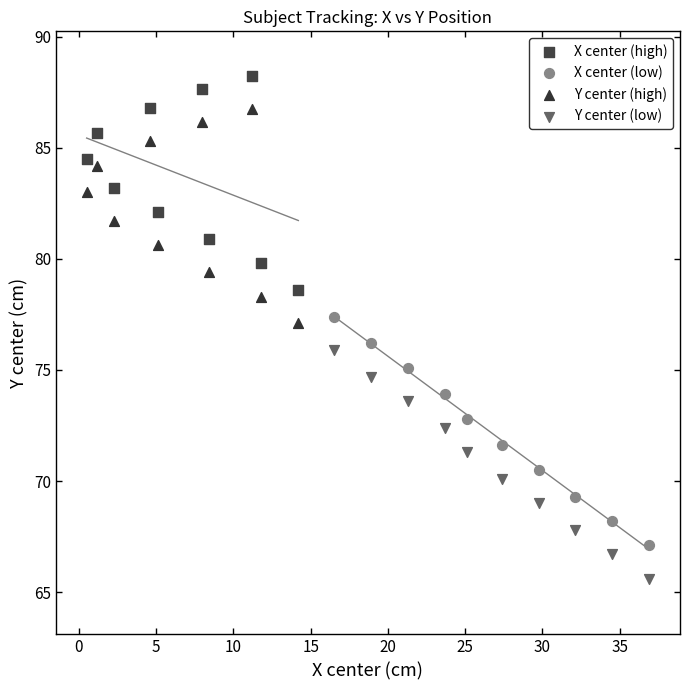

Which series contains the highest Y value?

X center (high)